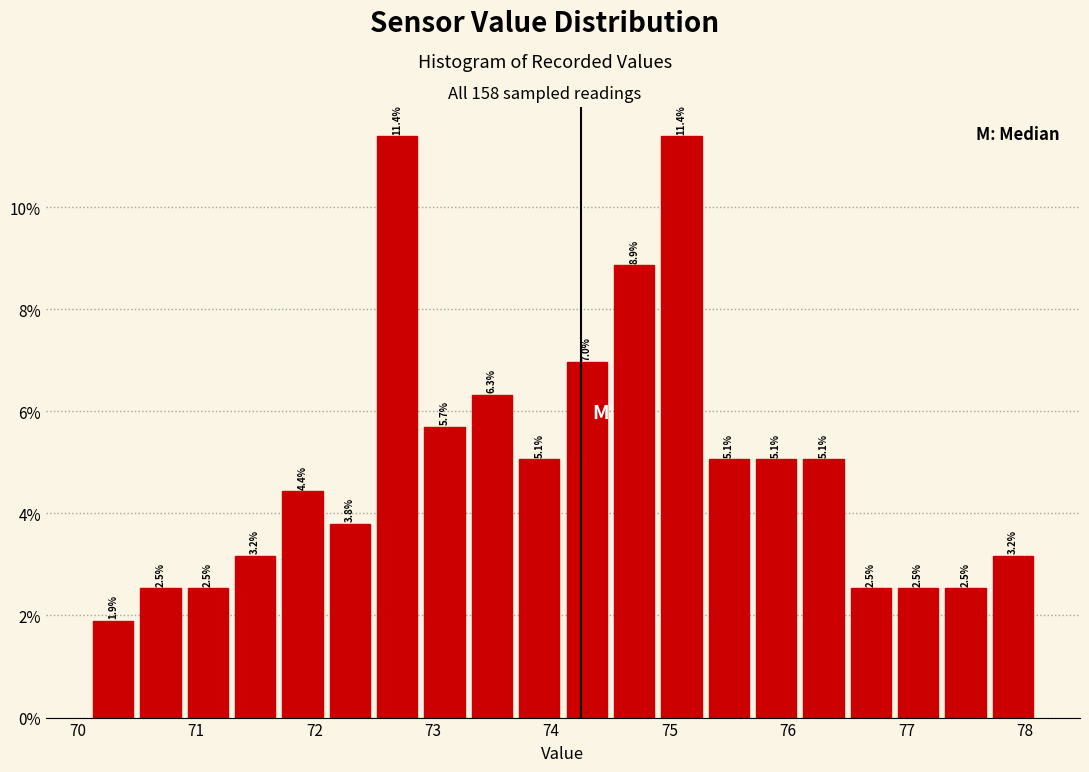

How tall is the bar that spans 77.3 to 77.7 on the x-axis?

2.5